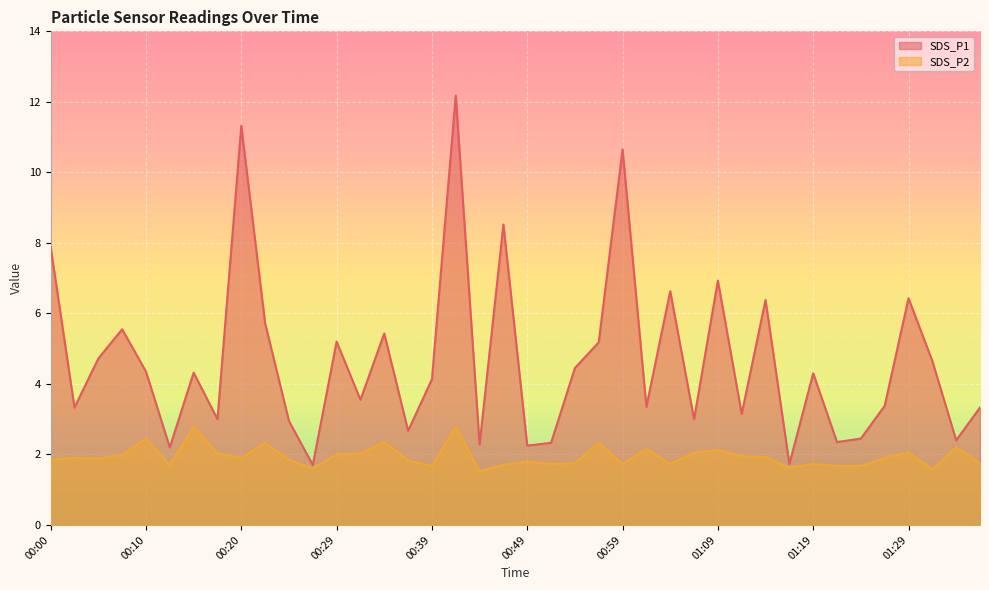

In SDS_P2, how many points are higher than both neighbors (excluding endpoints)?

13